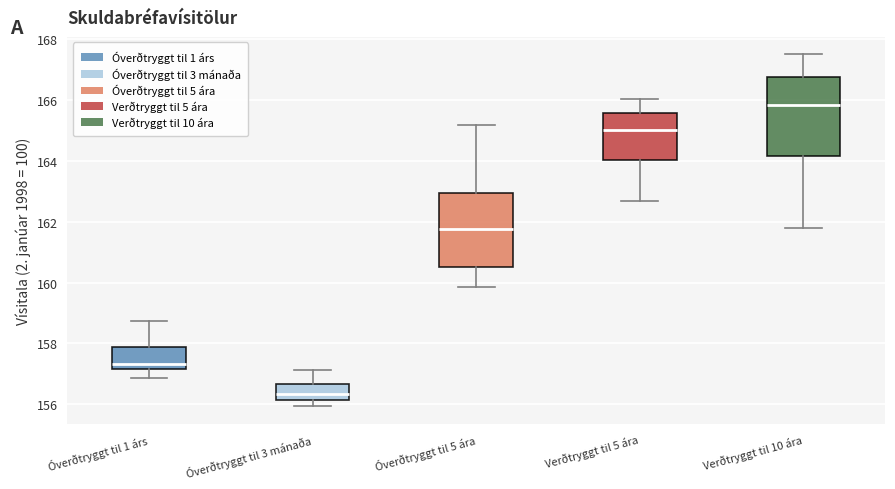

Reading left to right, transcribe this box plot: for each box, give where its median line is, the range the box spans, and where its two whiskers end, as read against the y-axis. The values are not printed on the chart, so give them approximately, as read against the axis.

Óverðtryggt til 1 árs: median 157.4, box 157.2 to 157.8, whiskers 156.8 to 158.8
Óverðtryggt til 3 mánaða: median 156.4, box 156.2 to 156.6, whiskers 156.0 to 157.2
Óverðtryggt til 5 ára: median 161.8, box 160.6 to 163.0, whiskers 159.8 to 165.2
Verðtryggt til 5 ára: median 165.0, box 164.0 to 165.6, whiskers 162.6 to 166.0
Verðtryggt til 10 ára: median 165.8, box 164.2 to 166.8, whiskers 161.8 to 167.6